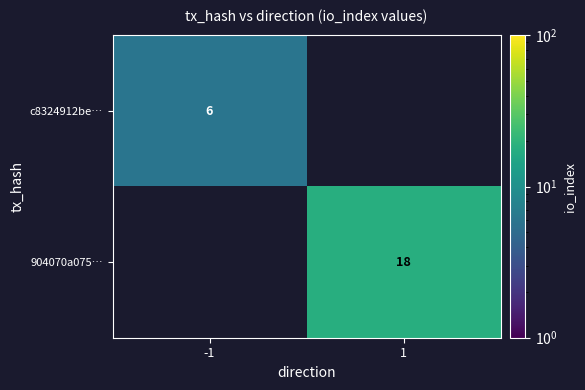

Is the value of c8324912be… at -1 greater than the value of 904070a075… at 1?

No